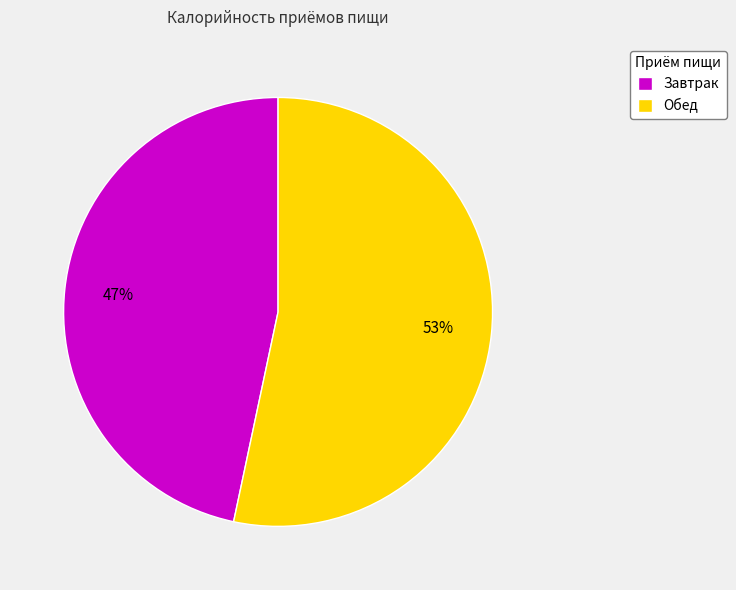

Is it true that Завтрак is 41% of the pie?

False